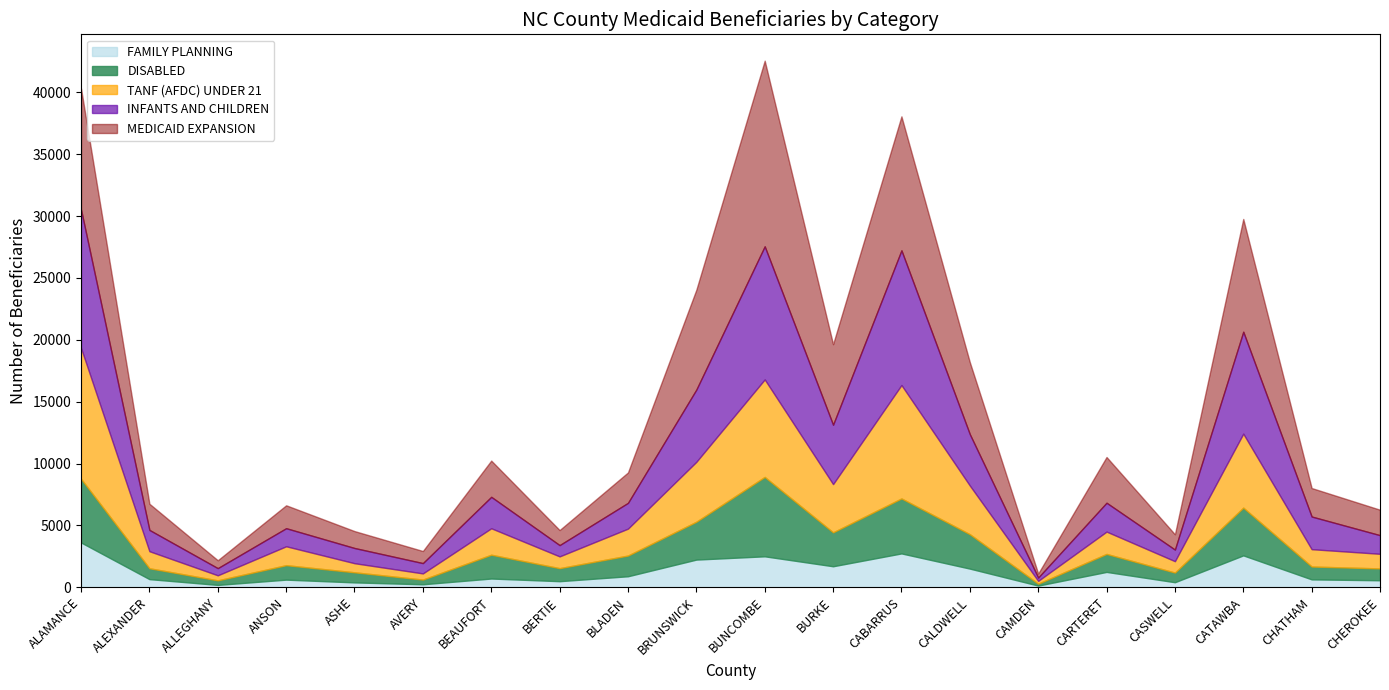

Is it true that MEDICAID EXPANSION equals 25825 at BUNCOMBE?

False